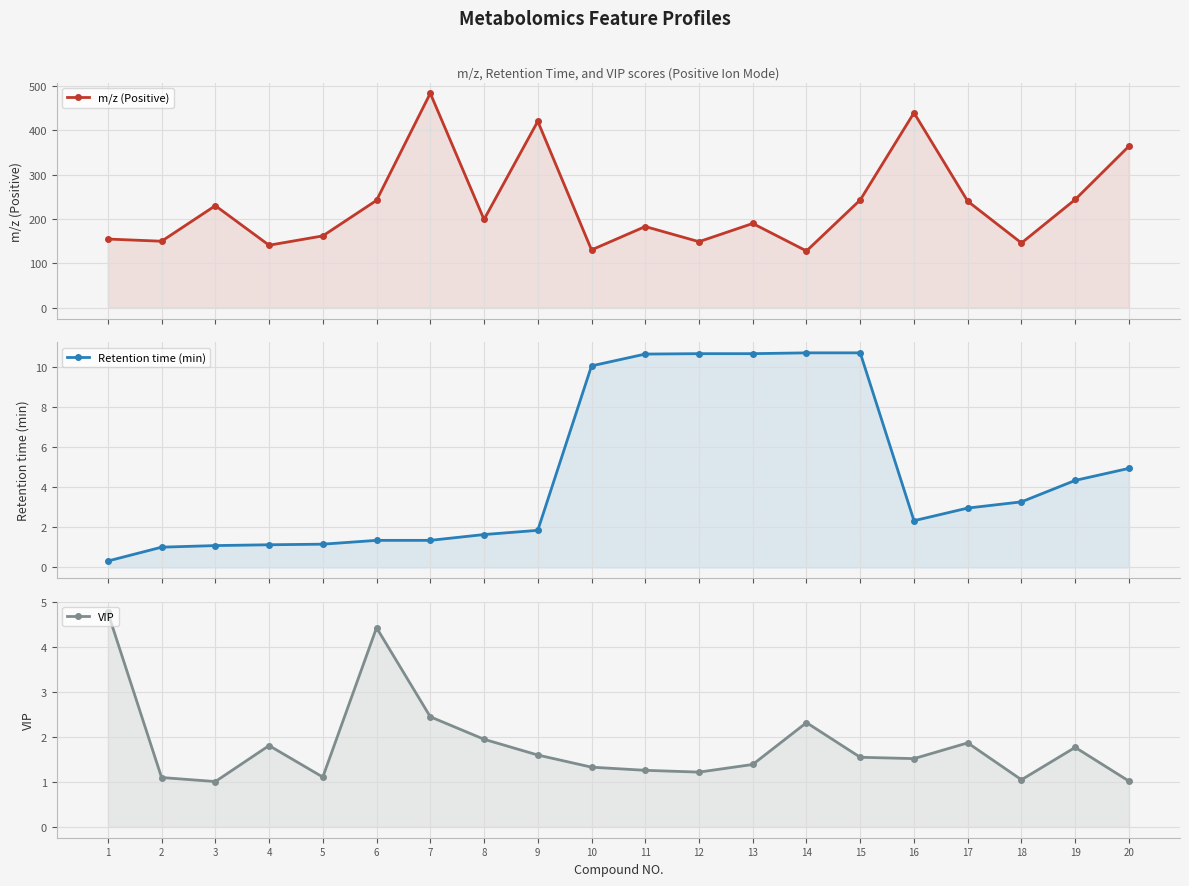

At which label does m/z (Positive) reach its peak?

7